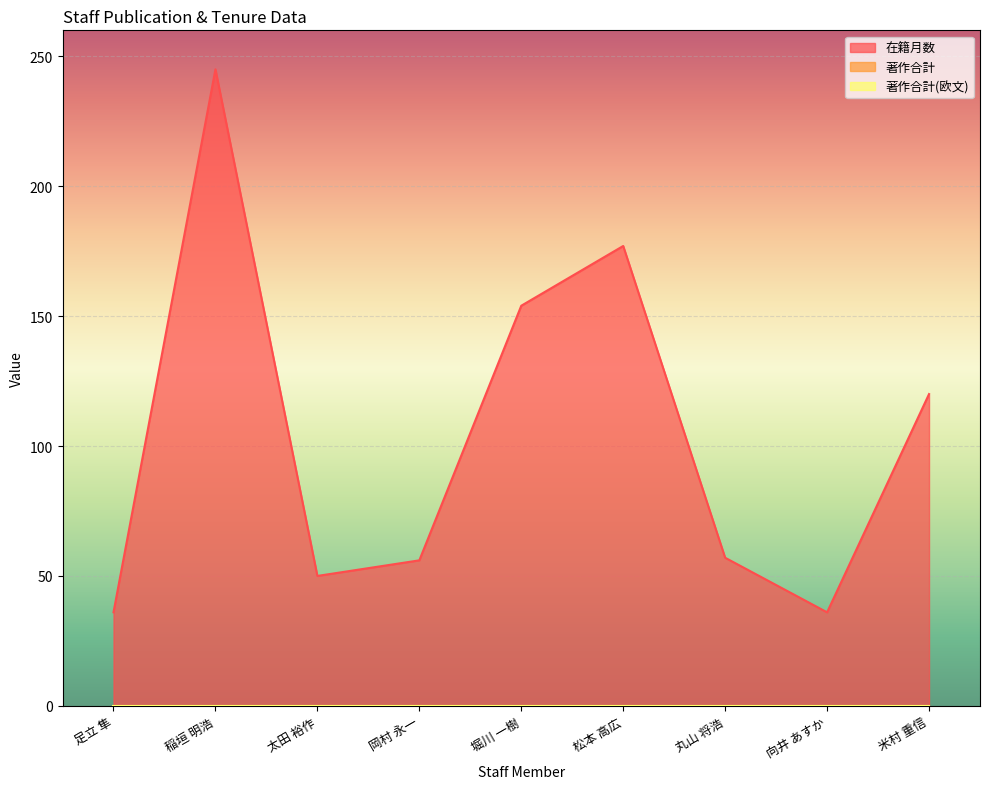

Which series changed the most between 太田 裕作 and 丸山 将浩?

在籍月数